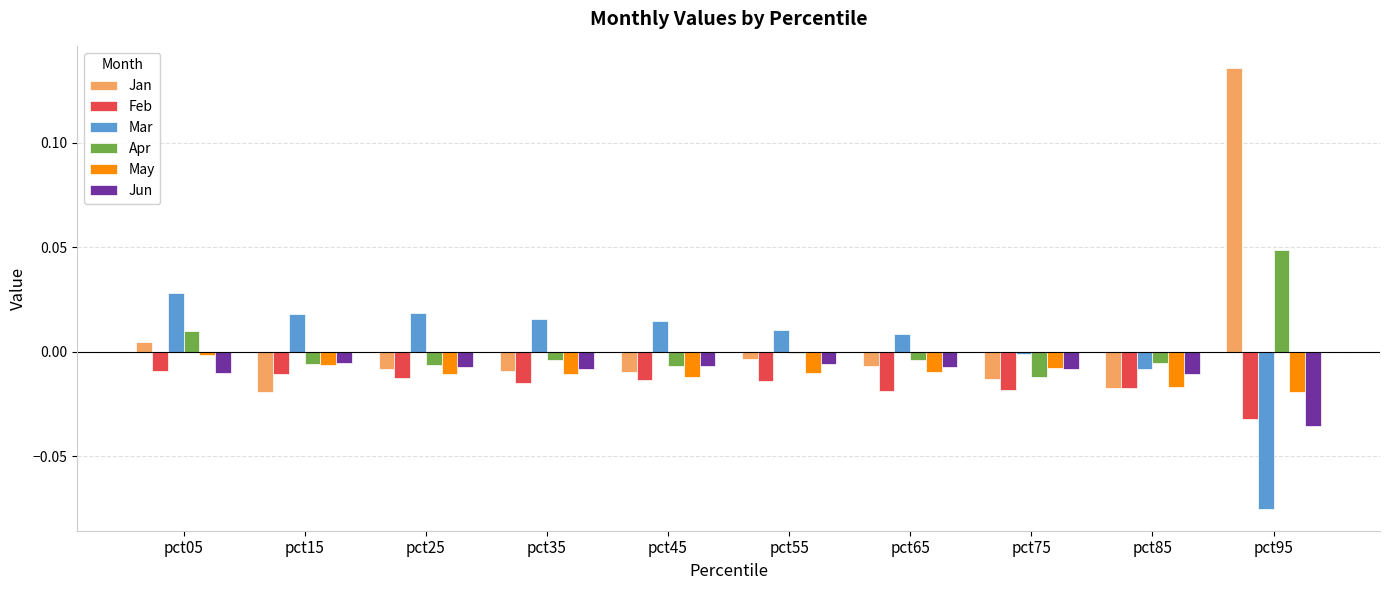

The Mar series shows 0.0 at pct25. True or false?

True